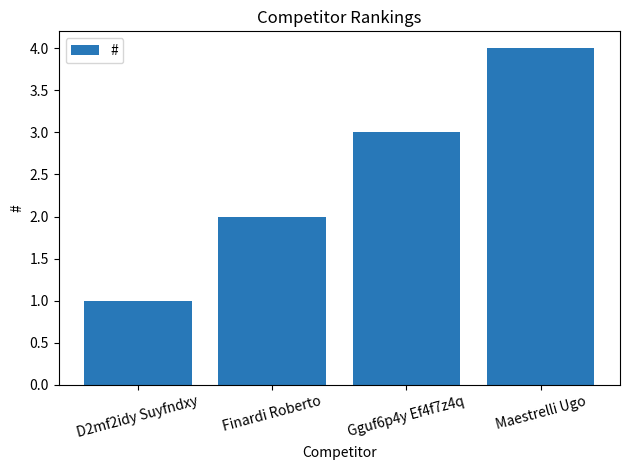

Is it true that the value at Maestrelli Ugo is 7?

False